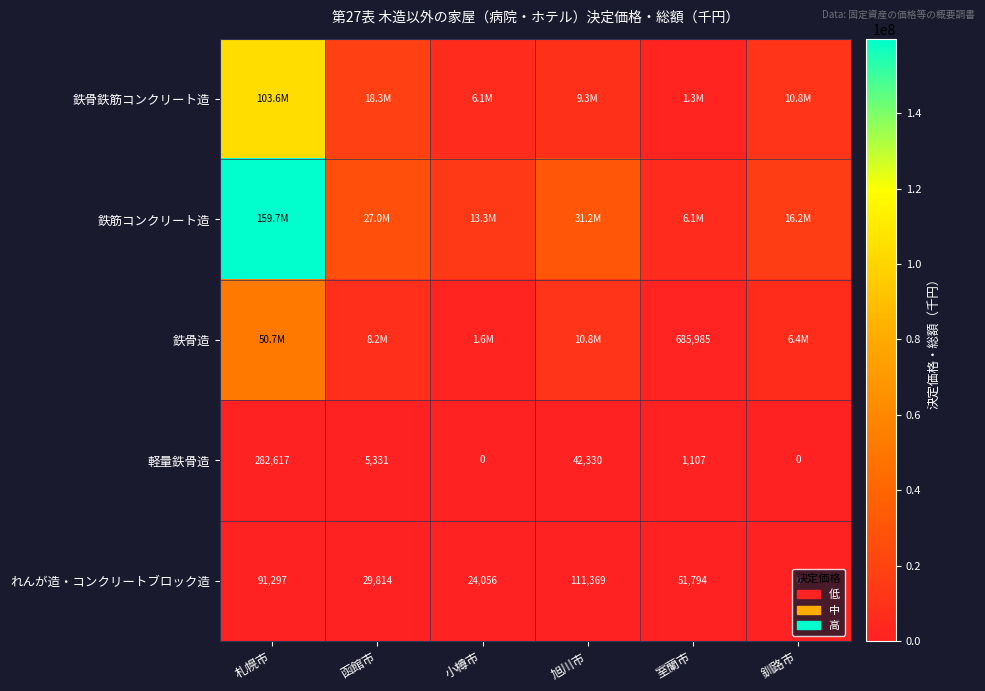

The value of れんが造・コンクリートブロック造 at 旭川市 is 188847. True or false?

False